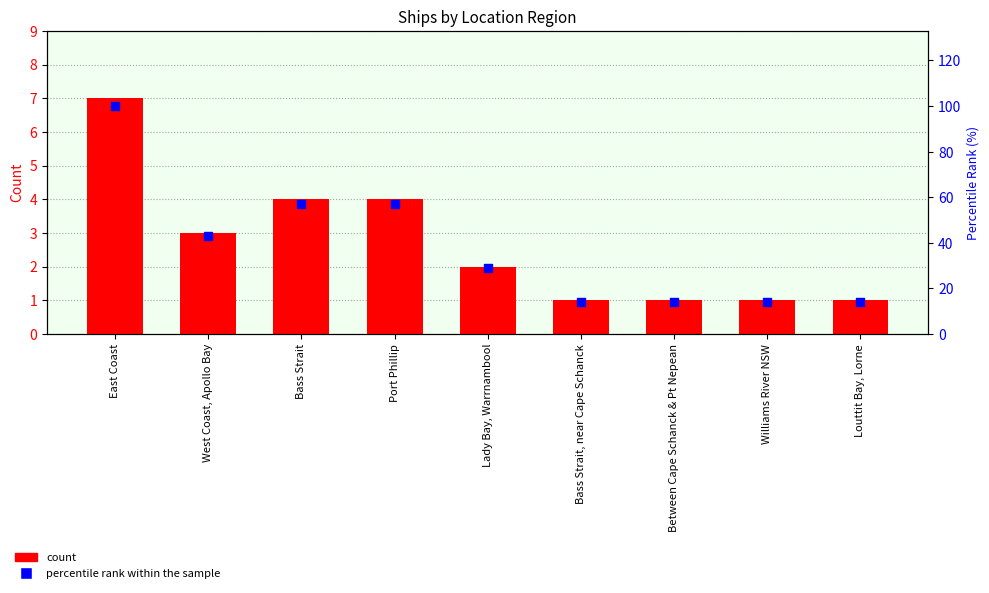

Is the value of count at West Coast, Apollo Bay greater than the value of percentile rank within the sample at Lady Bay, Warrnambool?

No